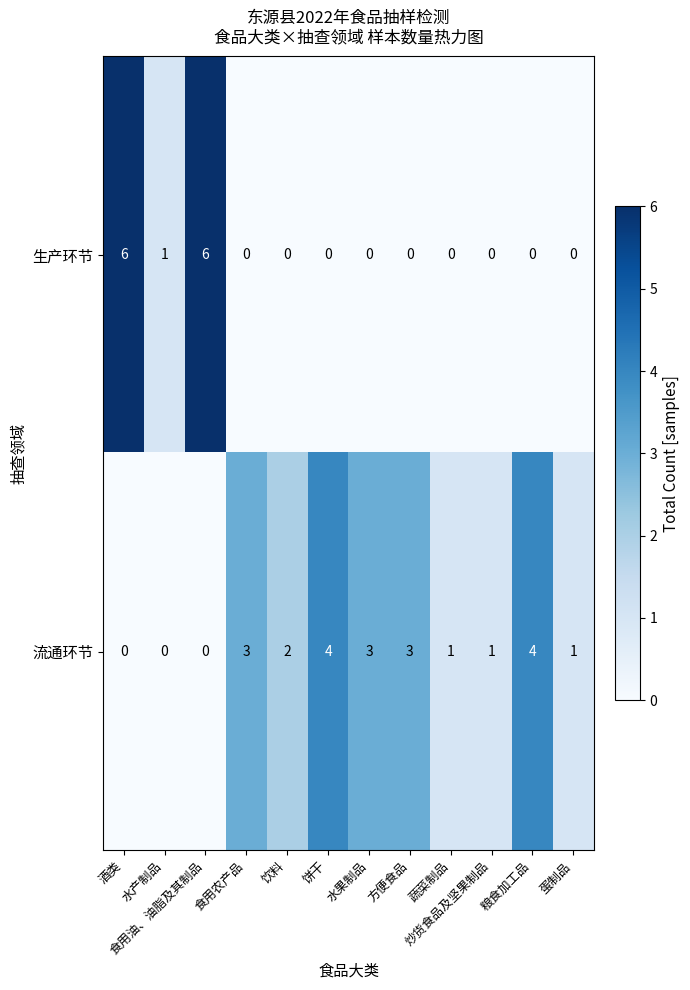

How many distinct data groups are displayed?

2